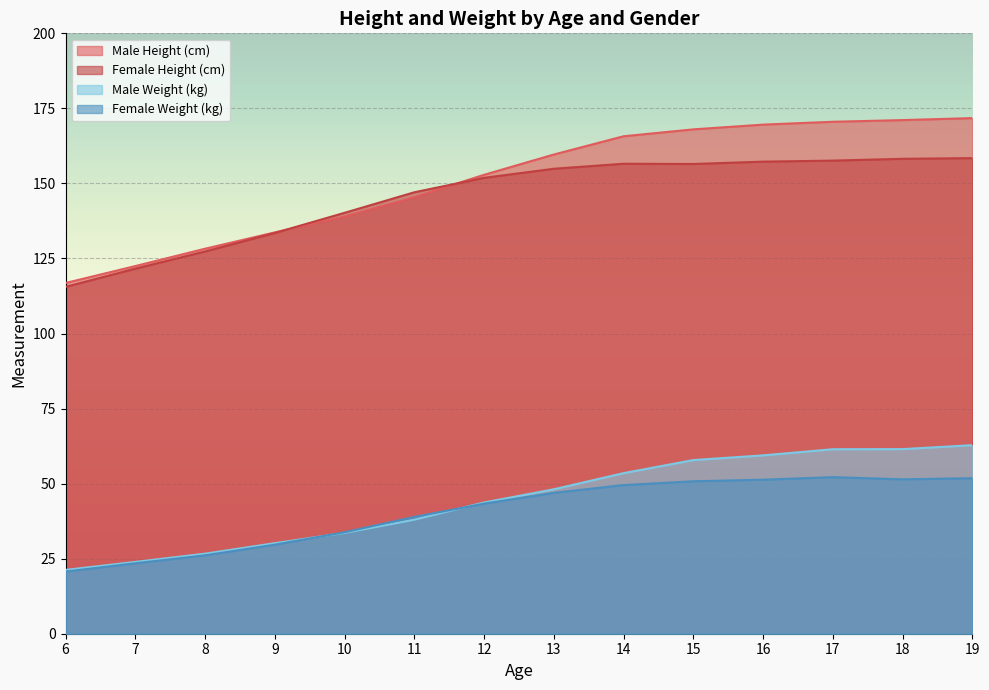

At which category does the chart reach its minimum across all series?

6